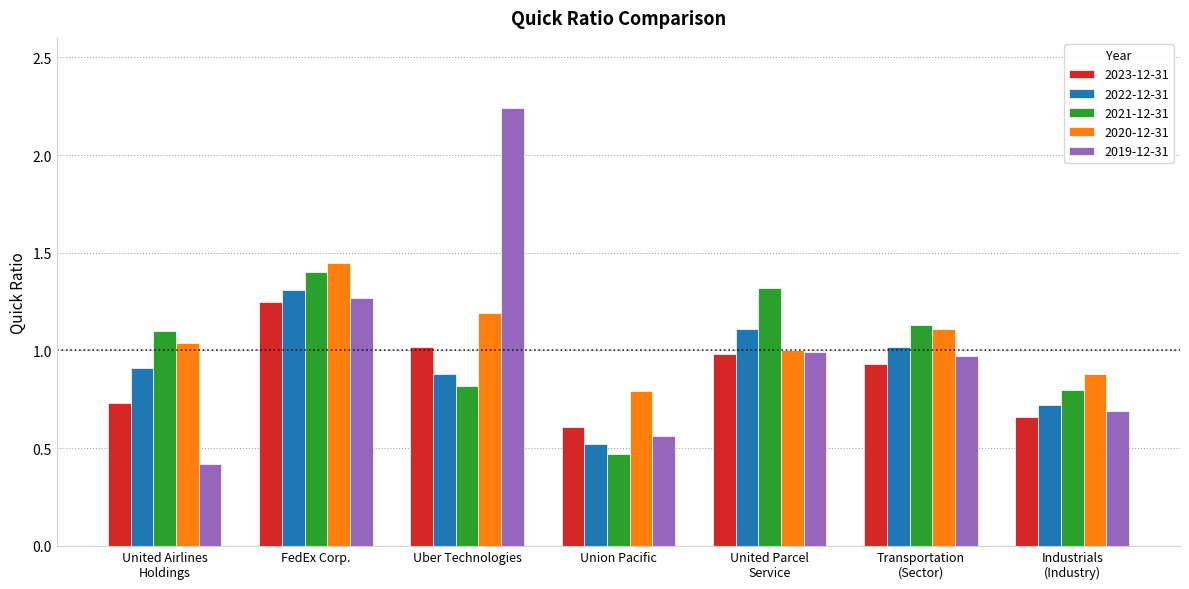

At which category is the sum across all series the highest?

FedEx Corp.